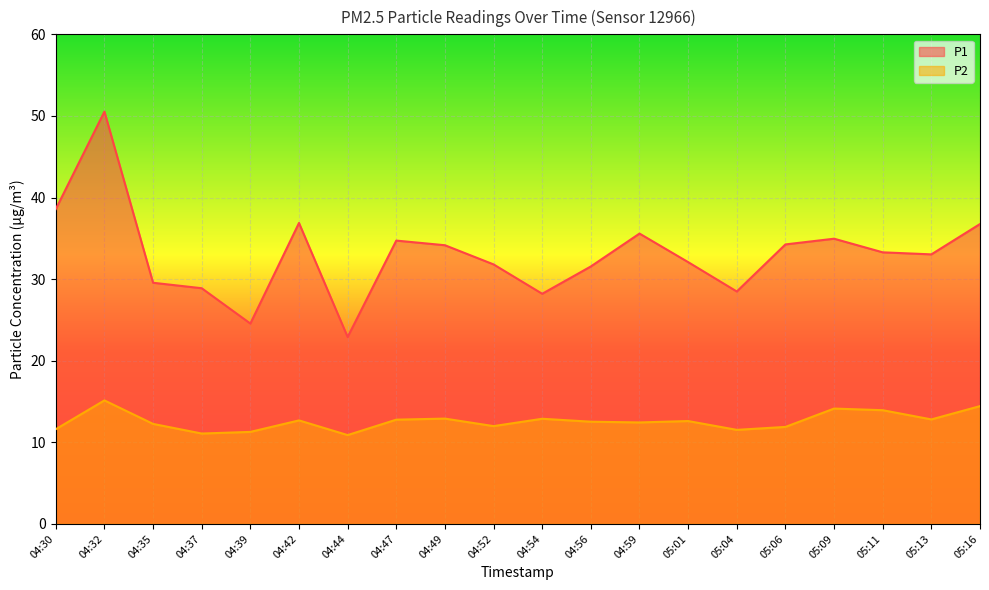

What are all the series names shown in the legend?

P1, P2